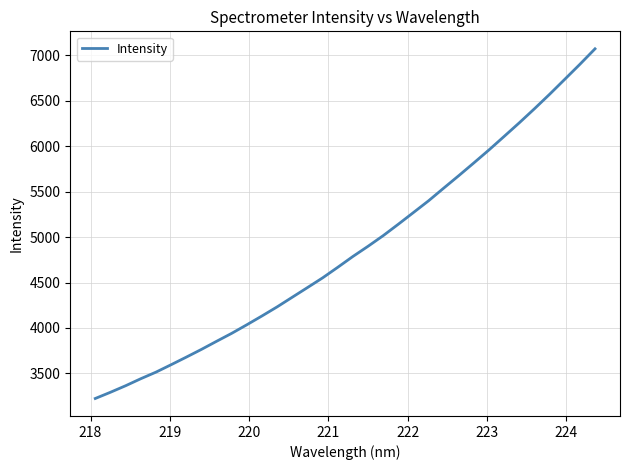

What is the greatest value displayed?

7069.0